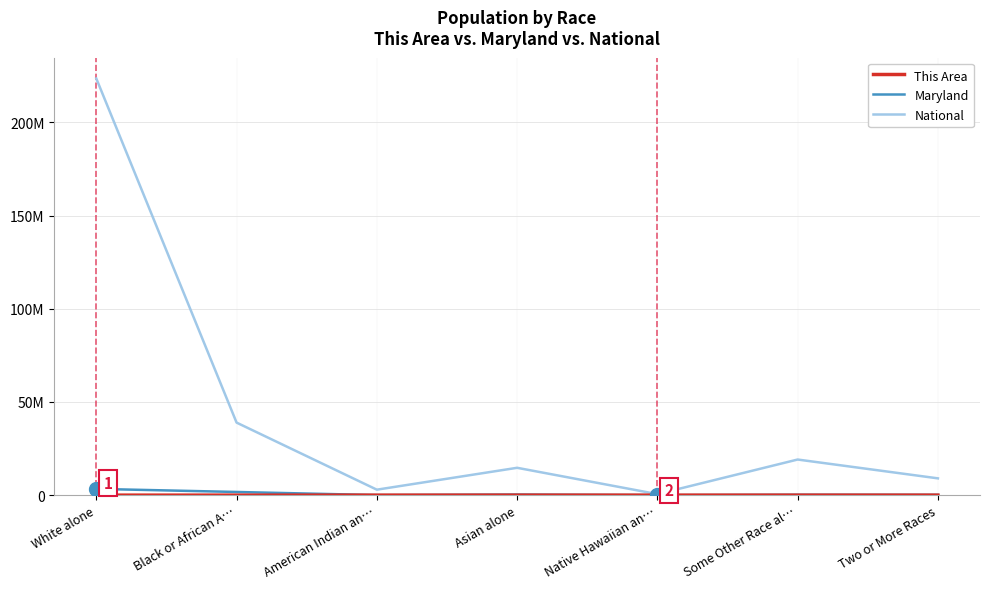

Where is the first local maximum for National?

Asian alone